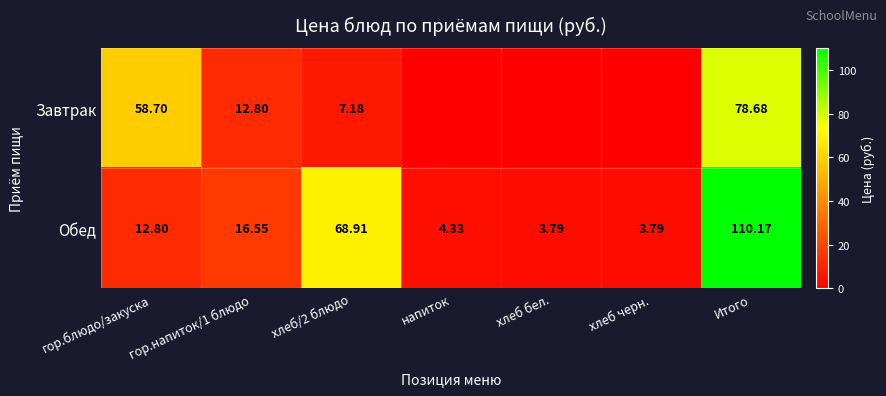

Where does the Обед series first go above 12?

гор.блюдо/закуска